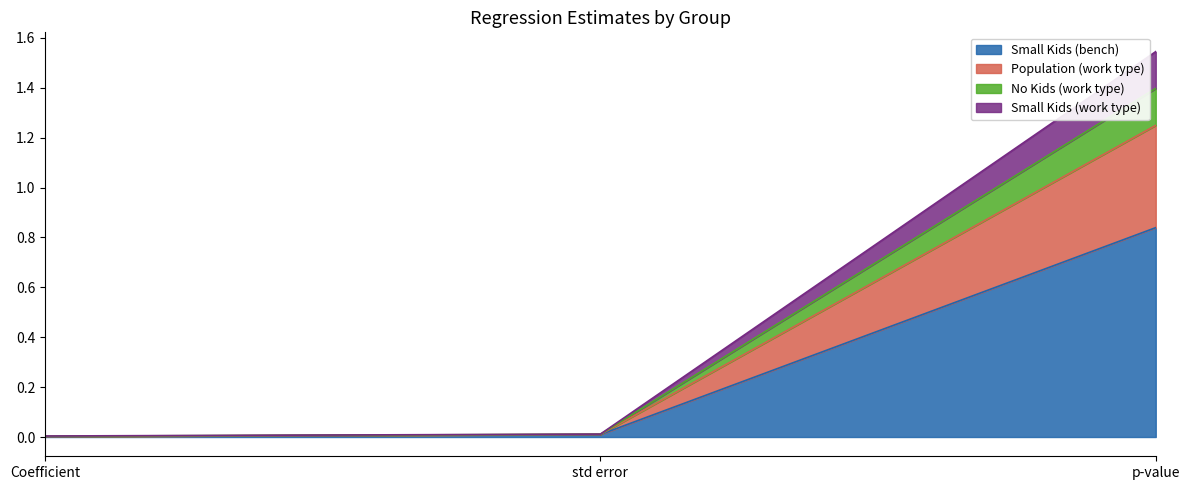

What is the difference between the Small Kids (bench) values at std error and p-value?

0.8